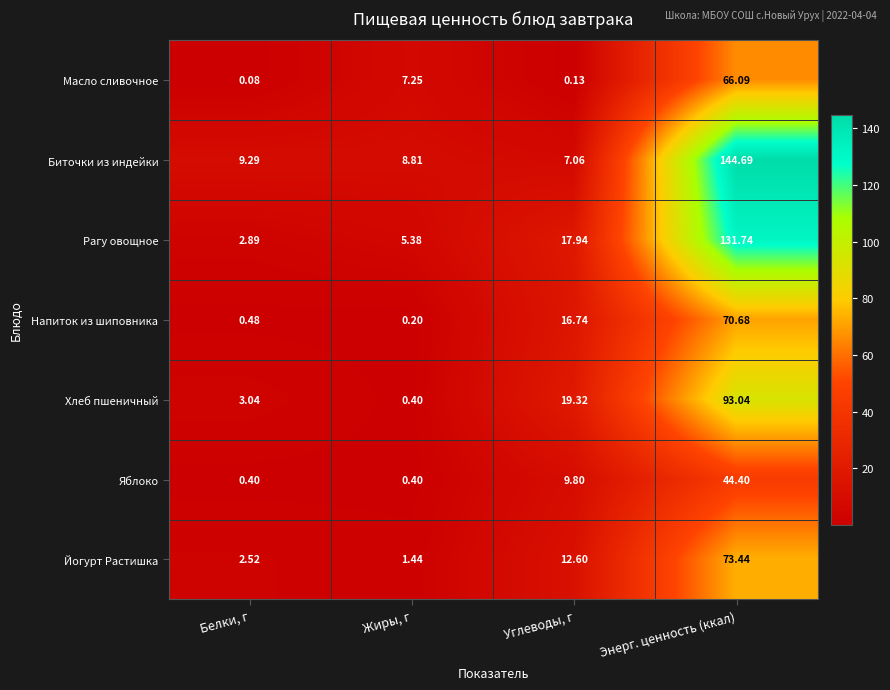

Rank the categories by Хлеб пшеничный value from lowest to highest.

Жиры, г, Белки, г, Углеводы, г, Энерг. ценность (ккал)